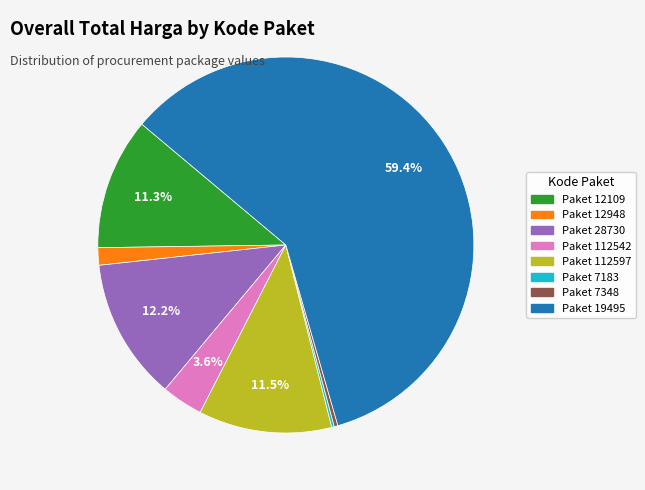

Does any single category account for the majority?

Yes